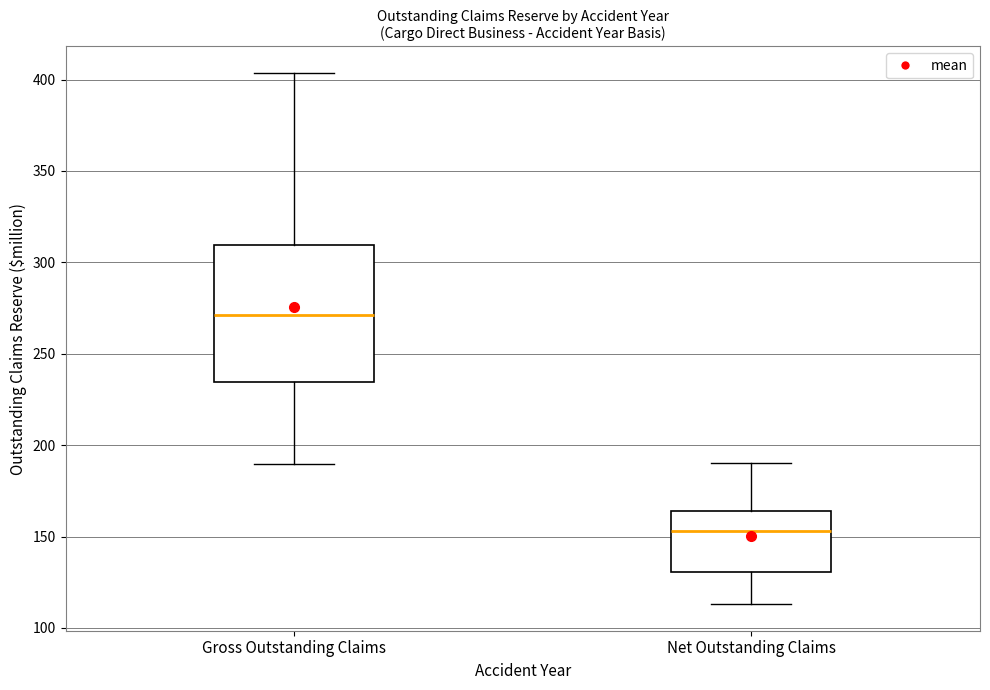

Reading left to right, transcribe this box plot: for each box, give where its median line is, the range the box spans, and where its two whiskers end, as read against the y-axis. The values are not printed on the chart, so give them approximately, as read against the axis.

Gross Outstanding Claims: median 270, box 235 to 310, whiskers 190 to 405
Net Outstanding Claims: median 155, box 130 to 165, whiskers 115 to 190